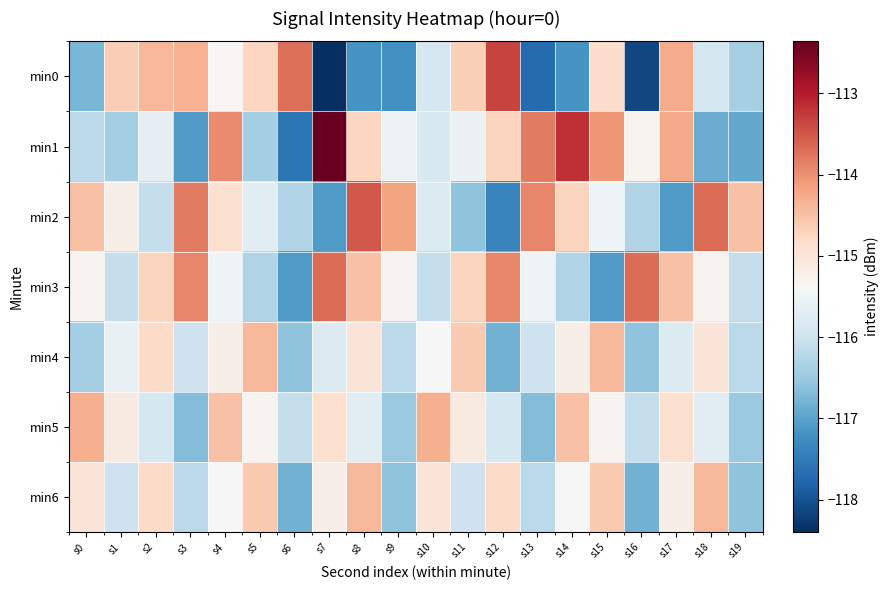

Rank the series at s3 from highest to lowest value.

min2, min3, min0, min4, min6, min5, min1